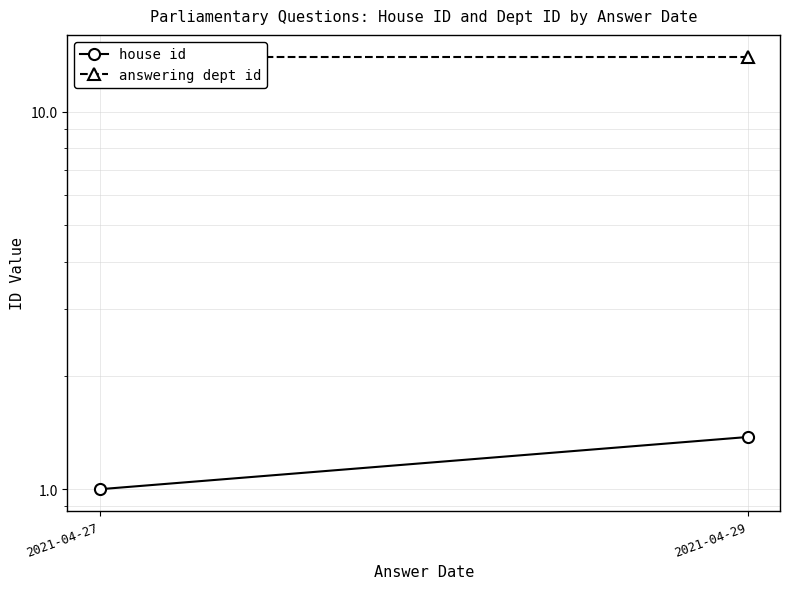

Which label corresponds to the smallest value in the chart?

2021-04-27